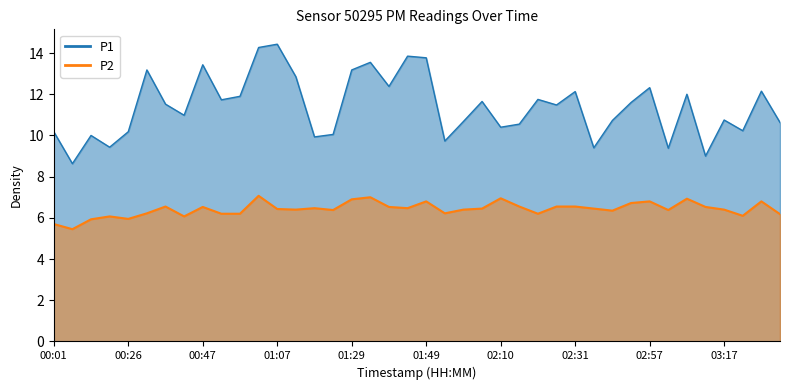

What is the sum of the P1 values at 00:42 and 03:17?

21.7